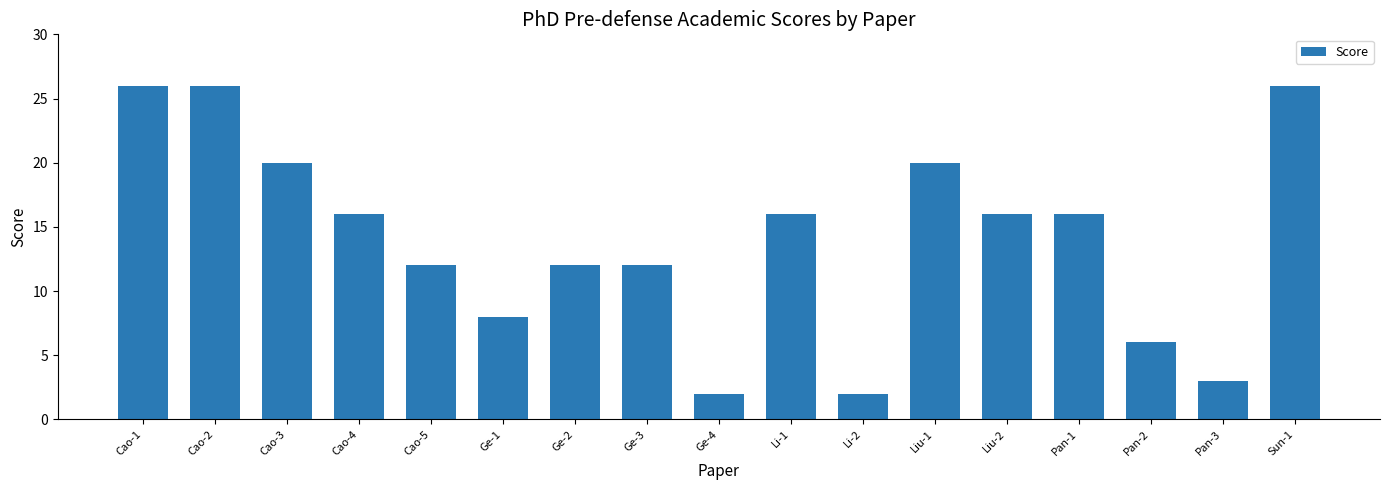

The chart shows a value of 26 at Cao-1. True or false?

True